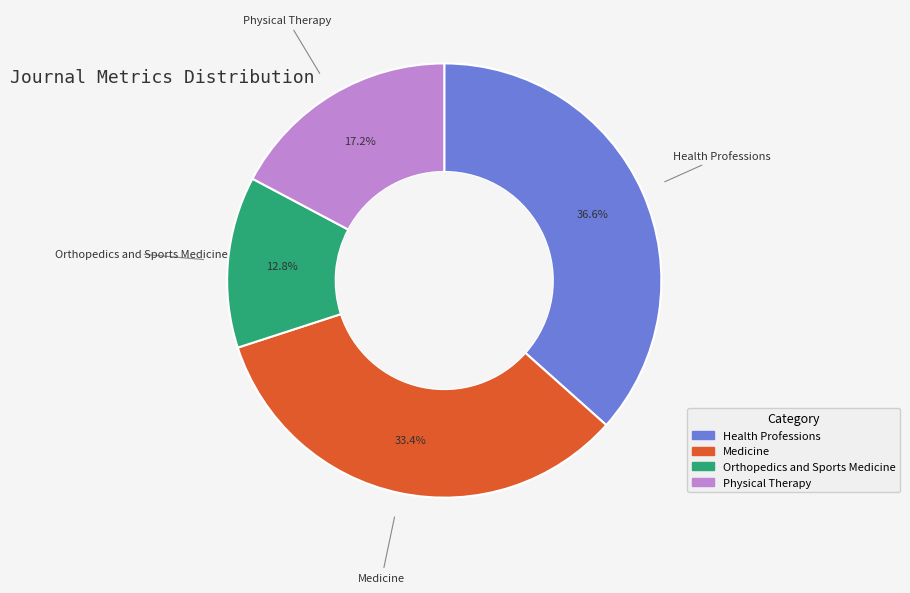

Combined, what portion of the pie is Physical Therapy and Medicine?

50.6%